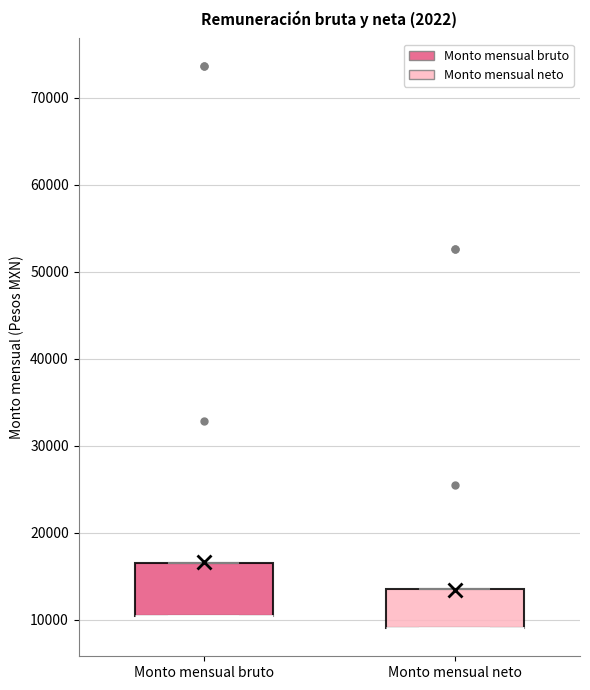

Reading left to right, read every box against the y-axis: the position of its median line, the range the box covers, and the ends of its whiskers. The values are not printed on the chart, so give them approximately, as read against the axis.

Monto mensual bruto: median 10000 (drawn on the box's lower edge), box 10000 to 16000, whiskers 10000 to 16000
Monto mensual neto: median 9000 (drawn on the box's lower edge), box 9000 to 14000, whiskers 9000 to 14000